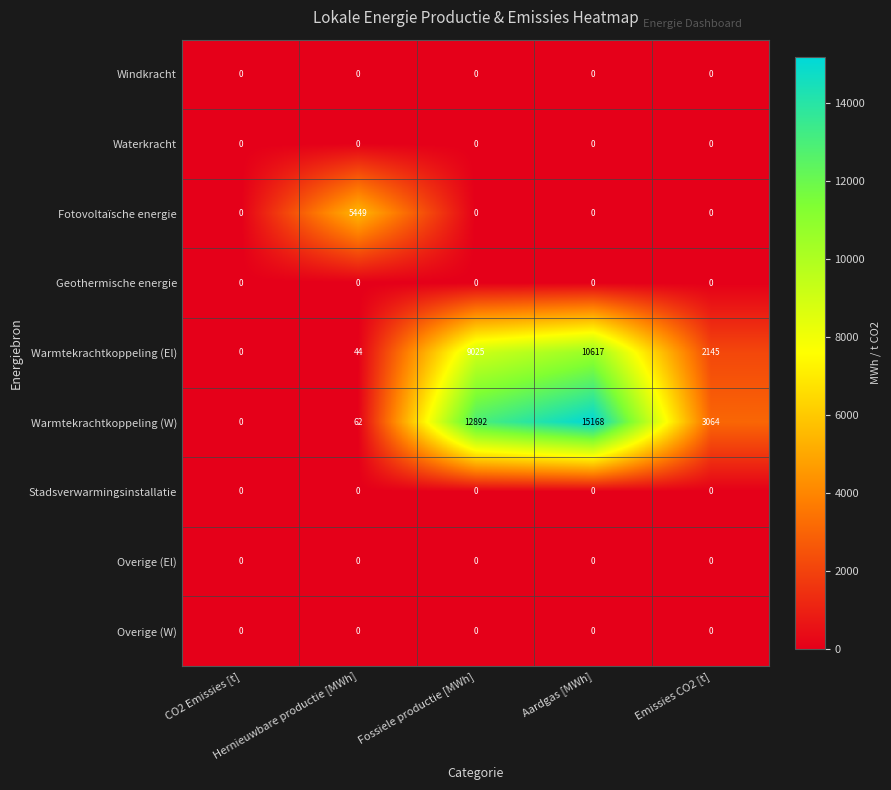

What is the difference between the maximum and minimum values in the Warmtekrachtkoppeling (El) series?

10617